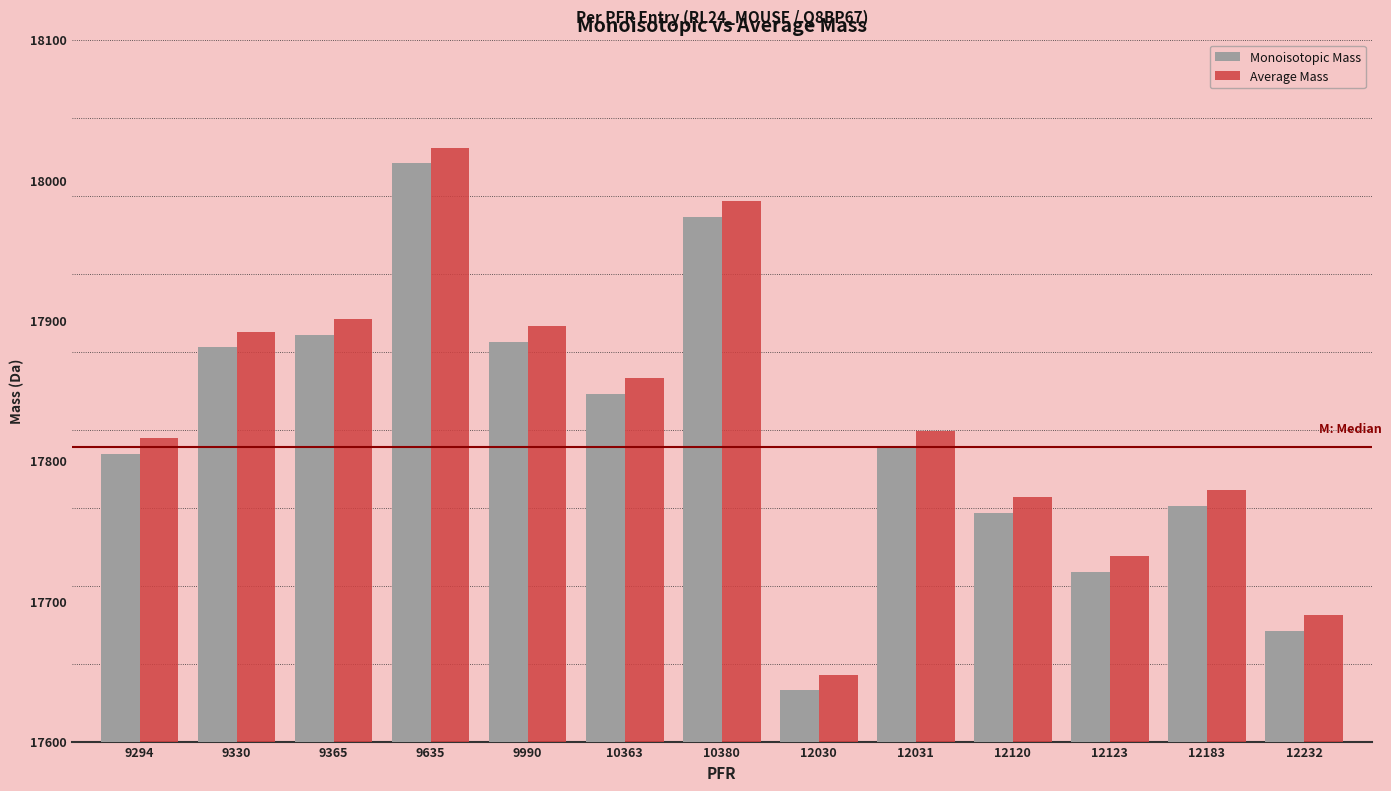

Which series has the largest range (max minus min)?

Average Mass